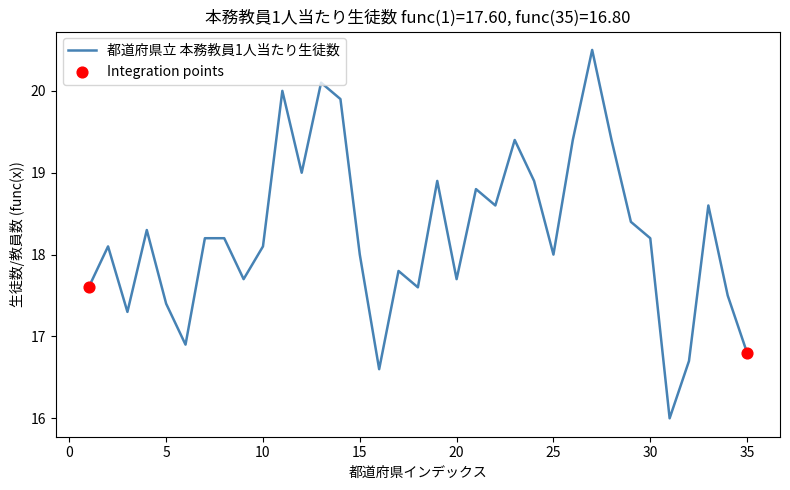

What is the minimum value shown in the chart?

16.0